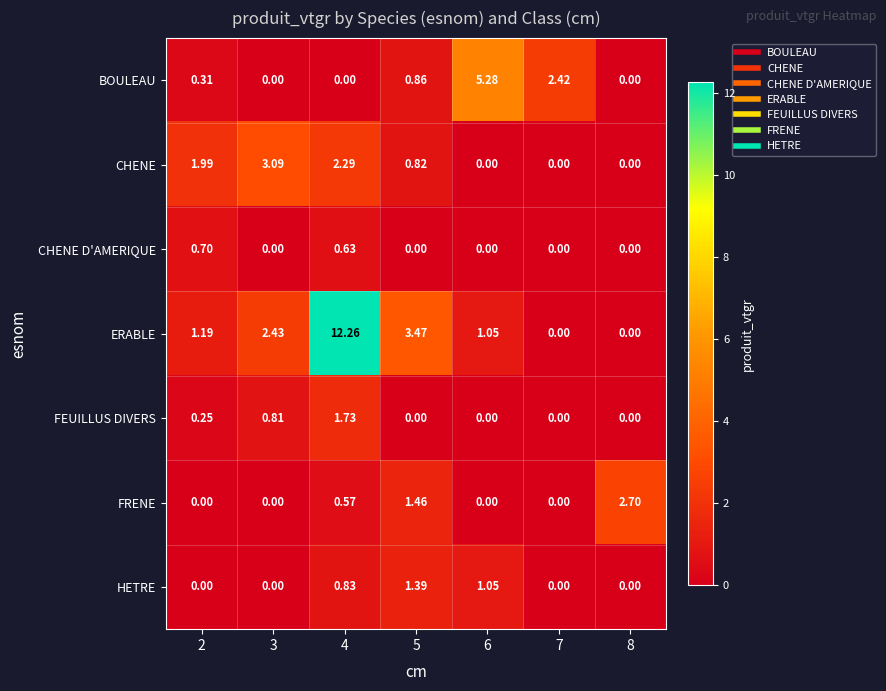

Which series has the largest range (max minus min)?

ERABLE